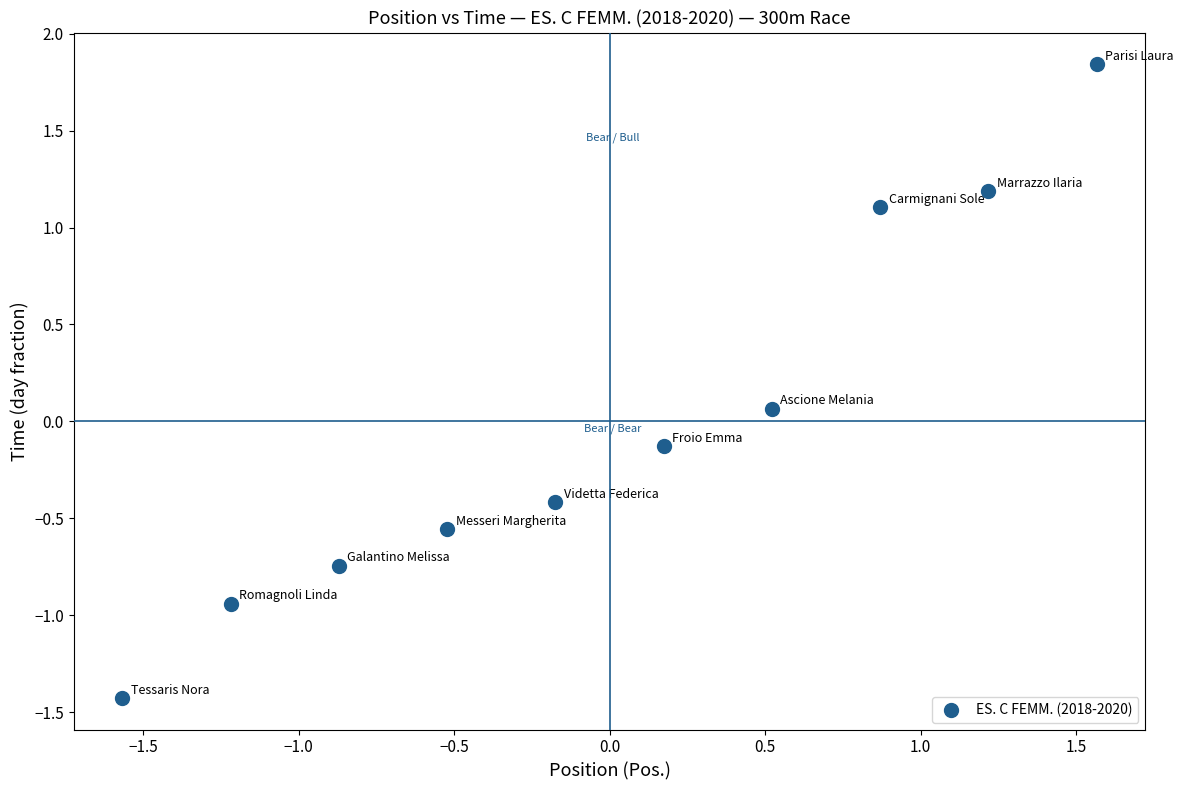

What is the range of Y values (max minus min)?

3.3